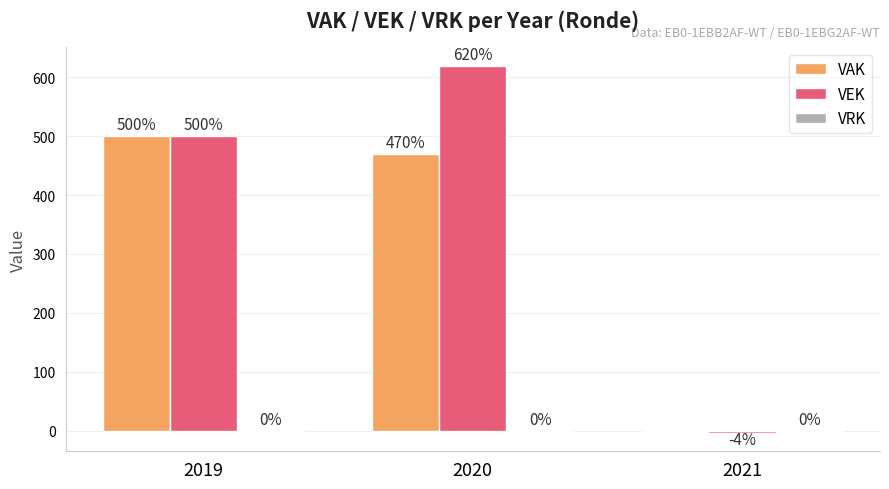

How many groups of bars are there?

3